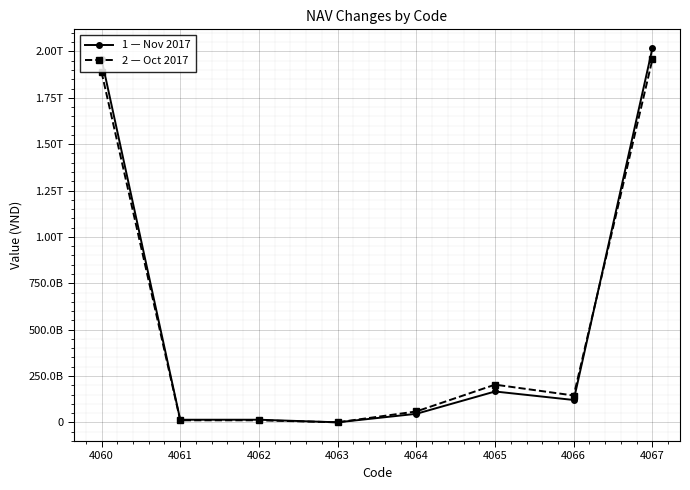

Does the chart have visible grid lines?

Yes